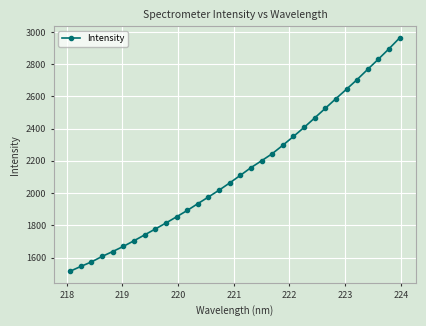

True or false: the data has more than 2 interior local peaks.

False